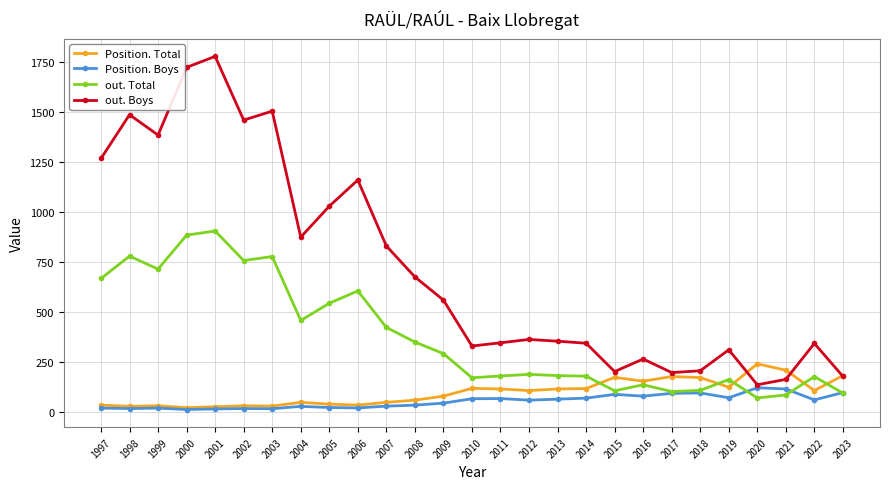

How many distinct data groups are displayed?

4